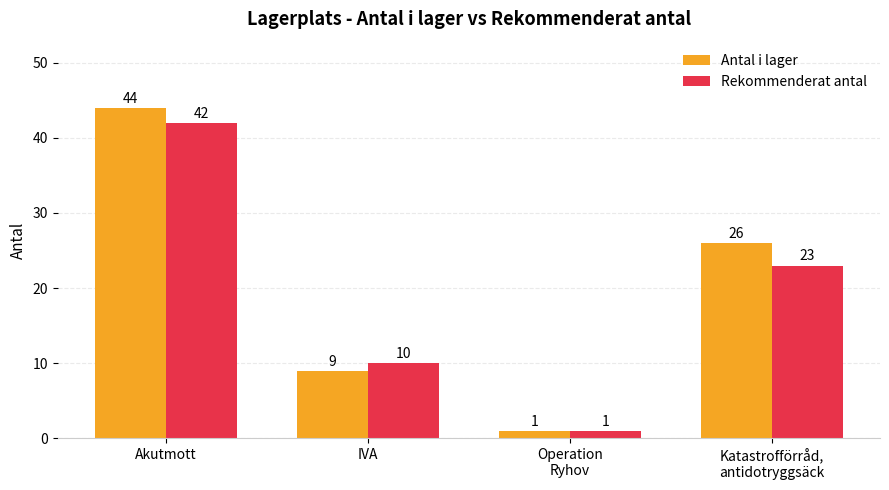

How many series are shown in this chart?

2